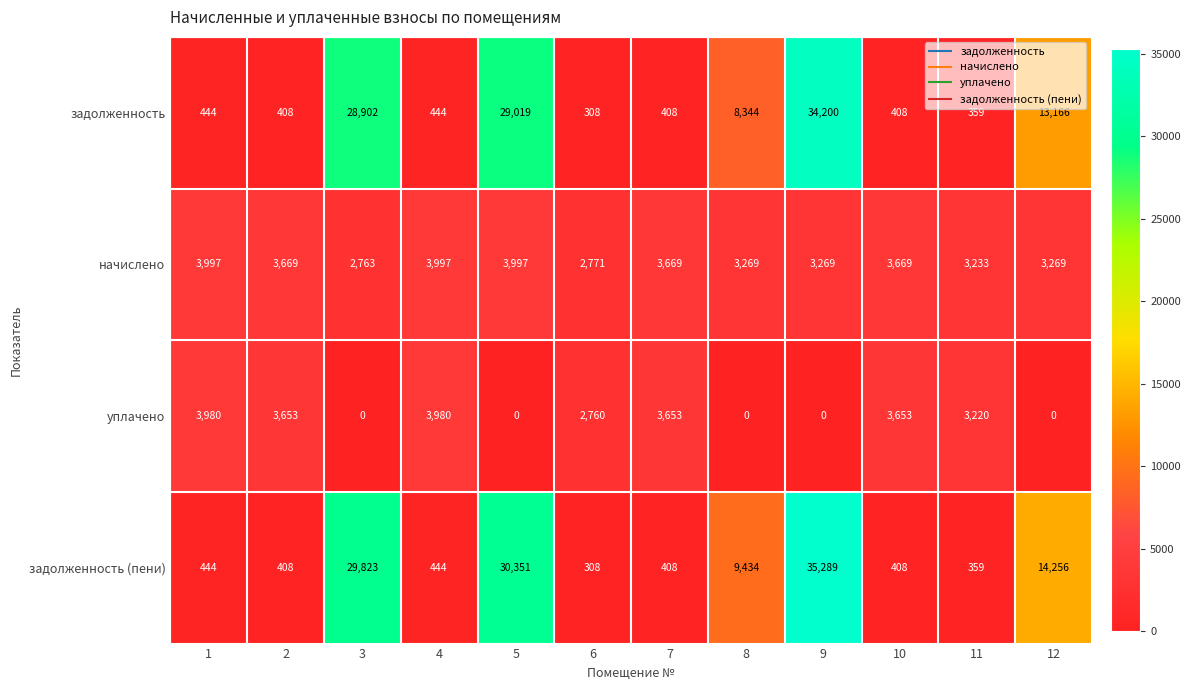

True or false: начислено has a value of 7152 at 4.

False